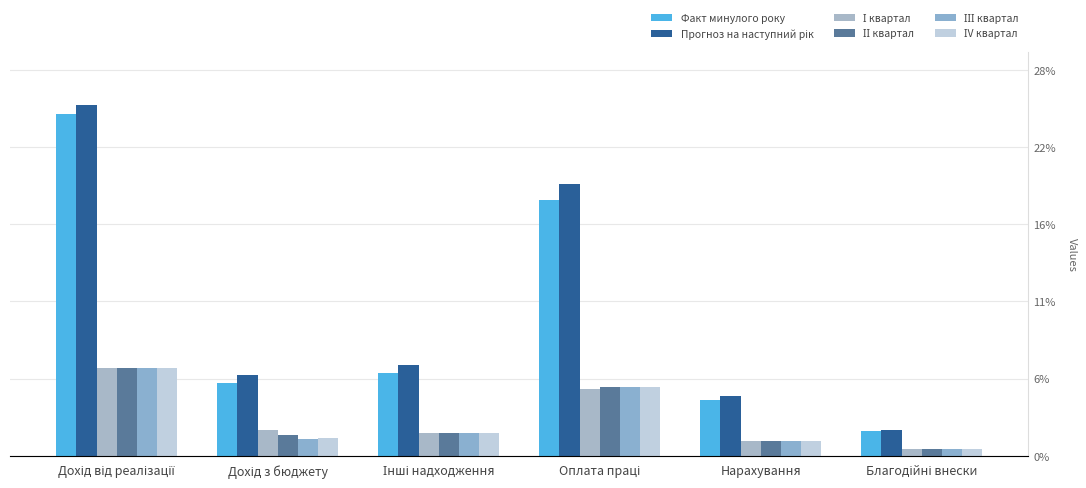

Which series has the widest spread of values?

Прогноз на наступний рік